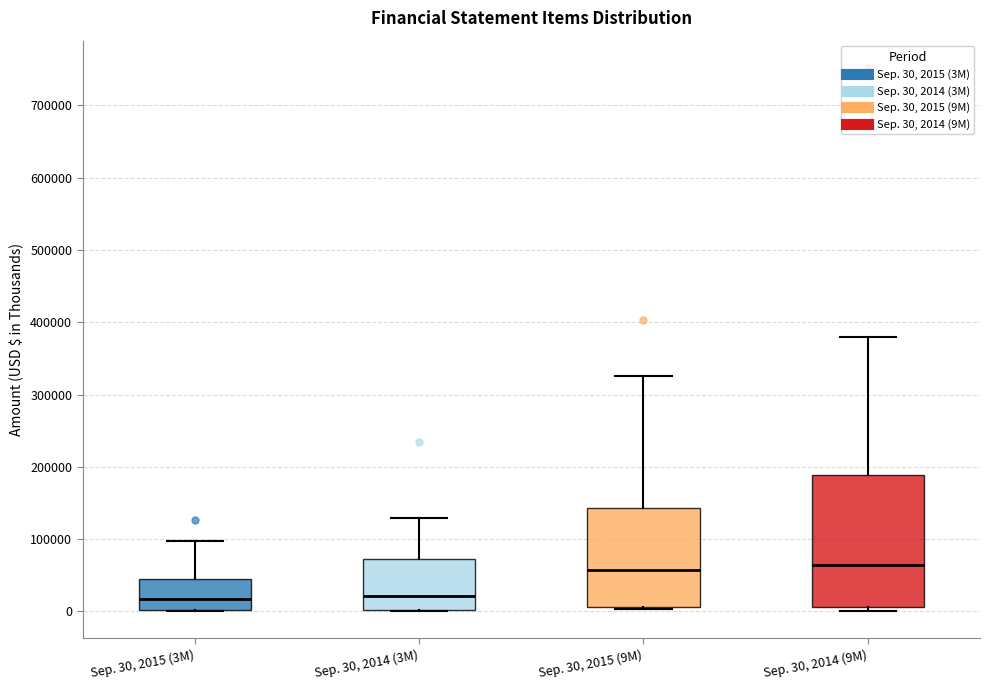

Reading left to right, read every box against the y-axis: the position of its median line, the range the box covers, and the ends of its whiskers. The values are not printed on the chart, so give them approximately, as read against the axis.

Sep. 30, 2015 (3M): median 20000, box 0 to 50000, whiskers 0 to 100000
Sep. 30, 2014 (3M): median 20000, box 0 to 70000, whiskers 0 to 130000
Sep. 30, 2015 (9M): median 60000, box 10000 to 140000, whiskers 0 to 330000
Sep. 30, 2014 (9M): median 60000, box 10000 to 190000, whiskers 0 to 380000